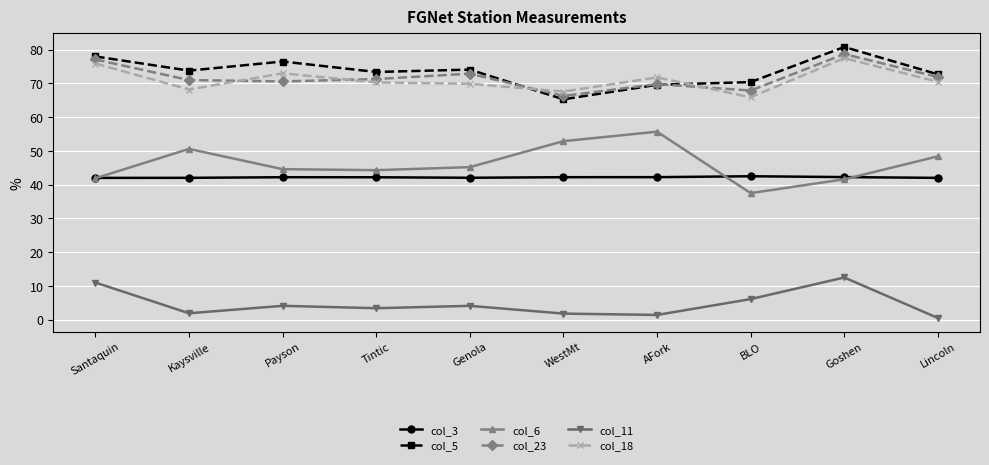

Where is the first local minimum for col_11?

Kaysville